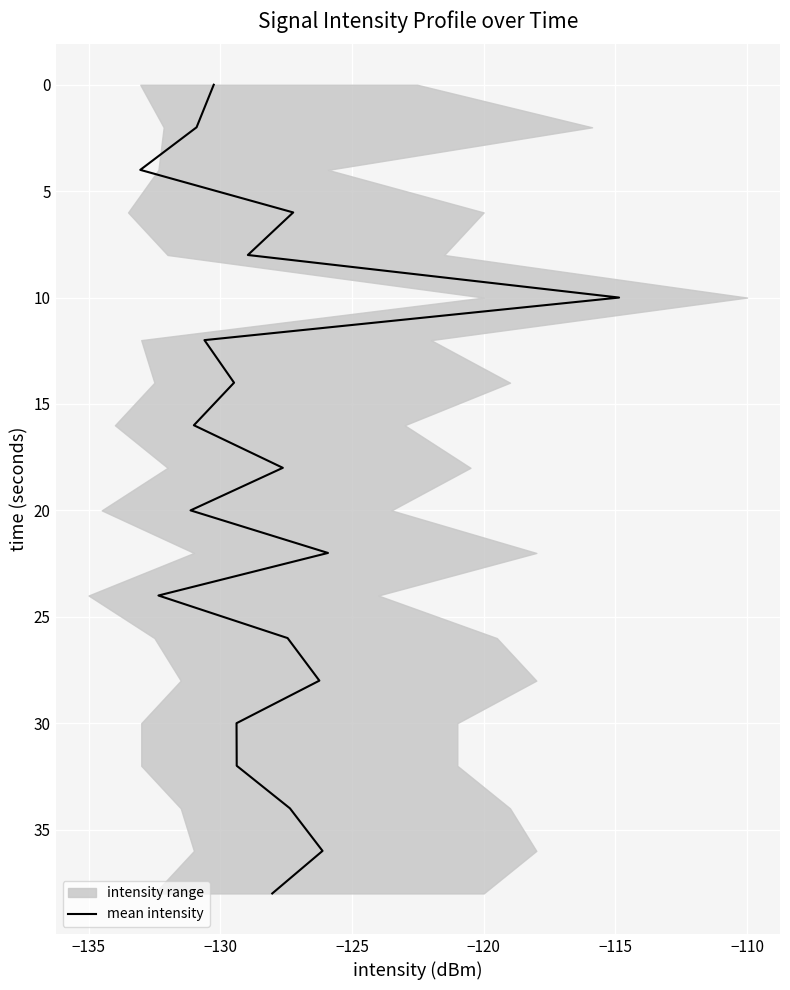

Does the chart display data point markers on the line(s)?

No